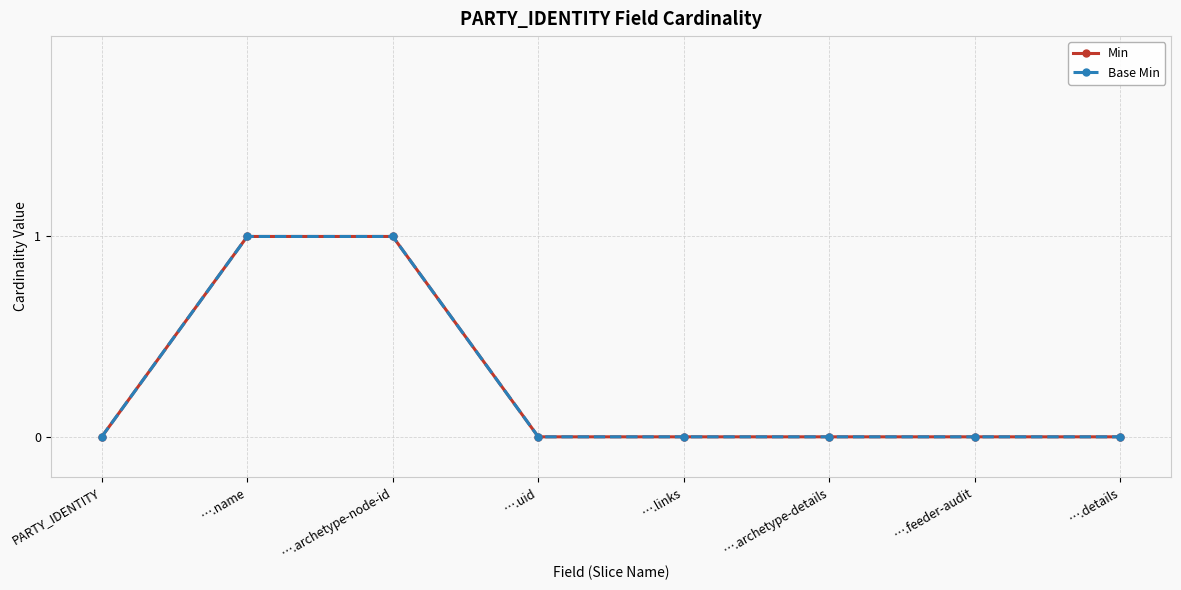

Is this an area chart (filled region under the line)?

No